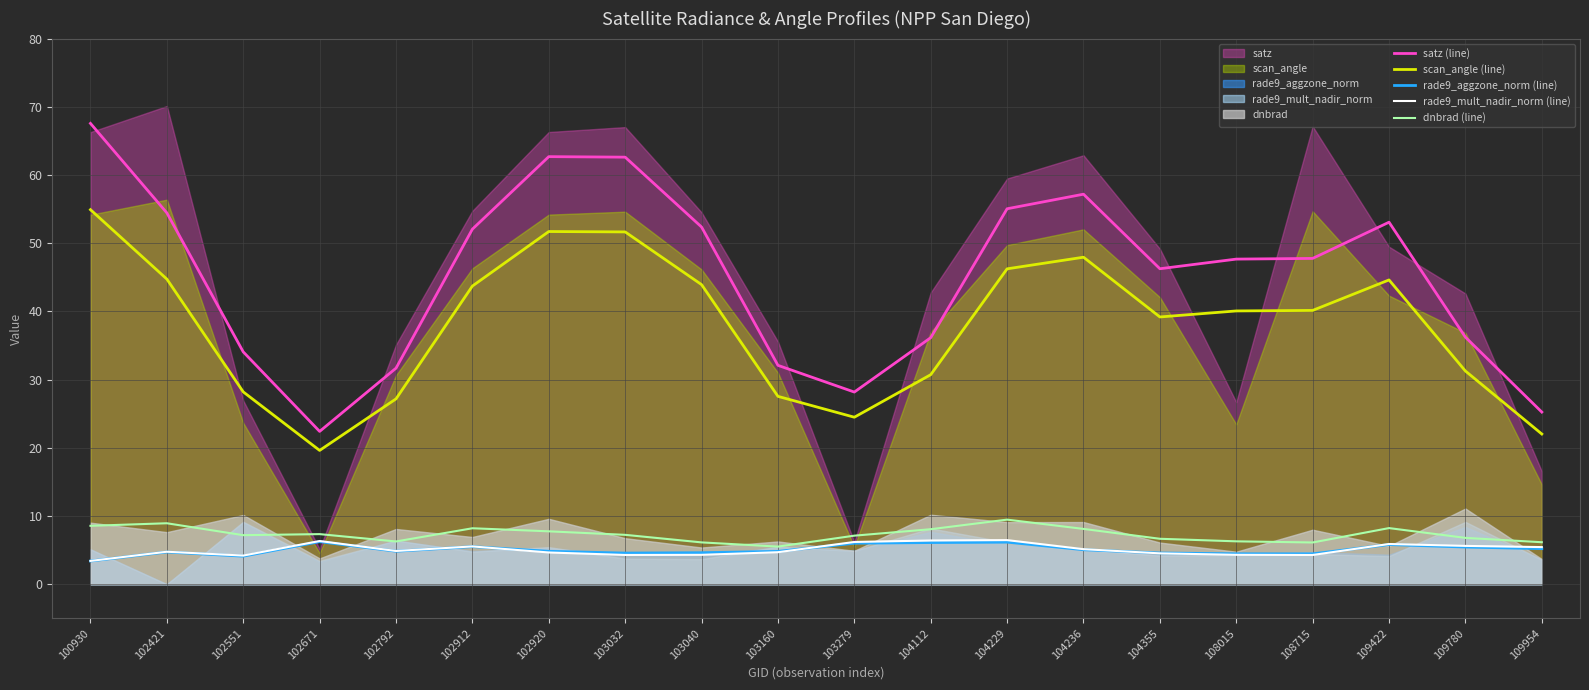

At which label does satz (line) reach its minimum?

102671